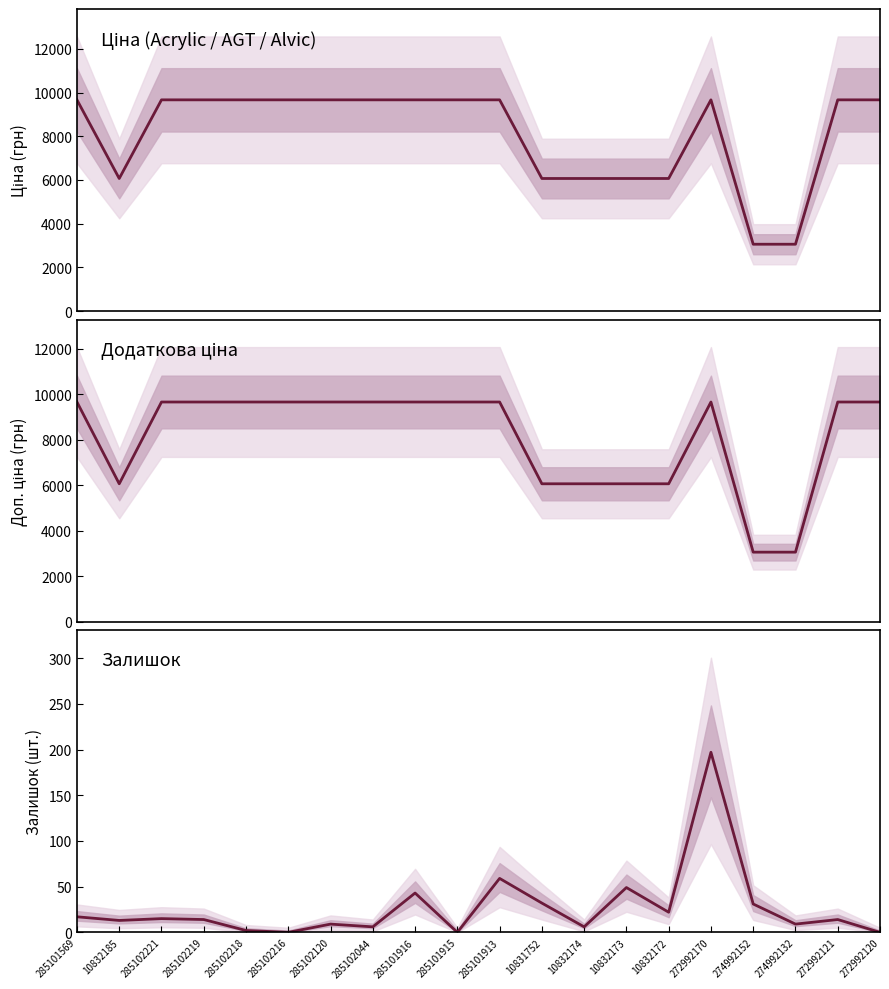

Is it true that Доп. ціна equals 9664.7 at 285102218?

True